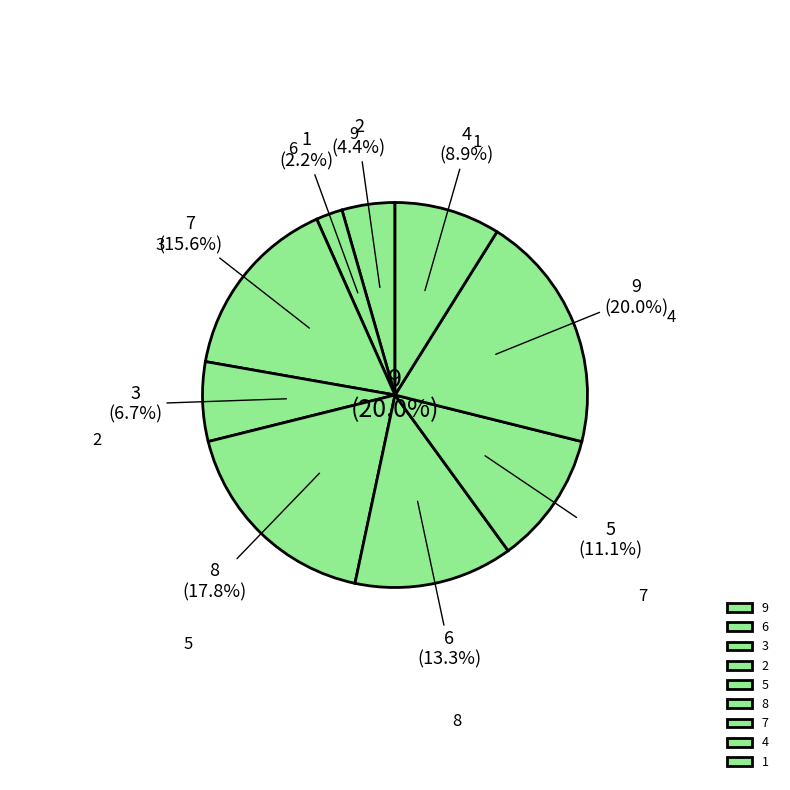

What percentage do 6 and 5 together represent?

24.4%